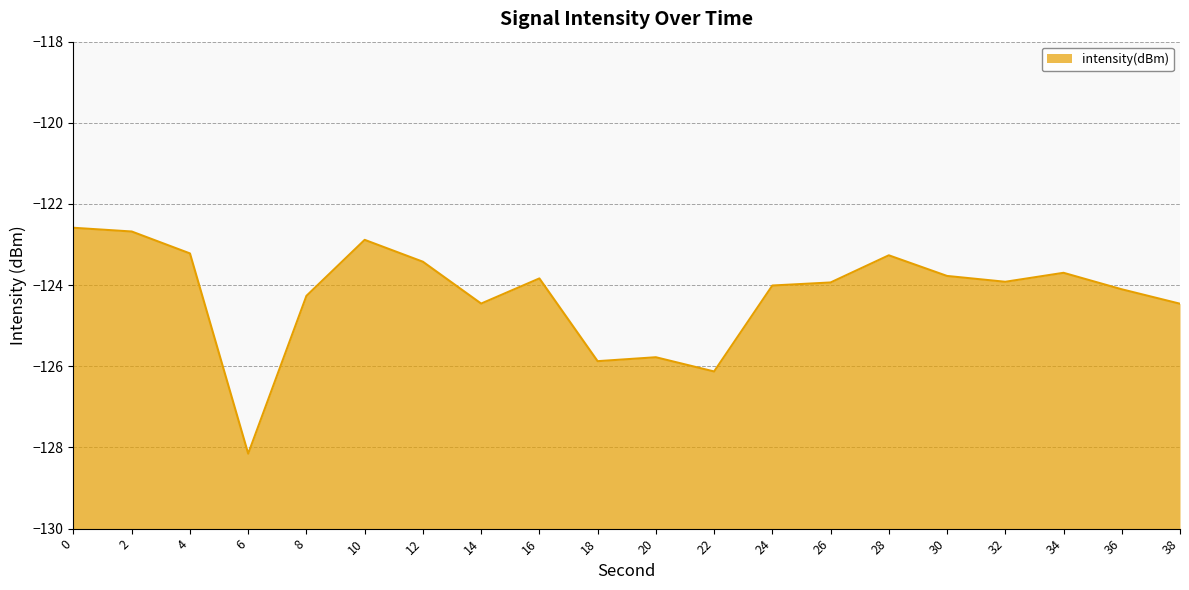

What is the difference between the maximum and minimum values?

5.6